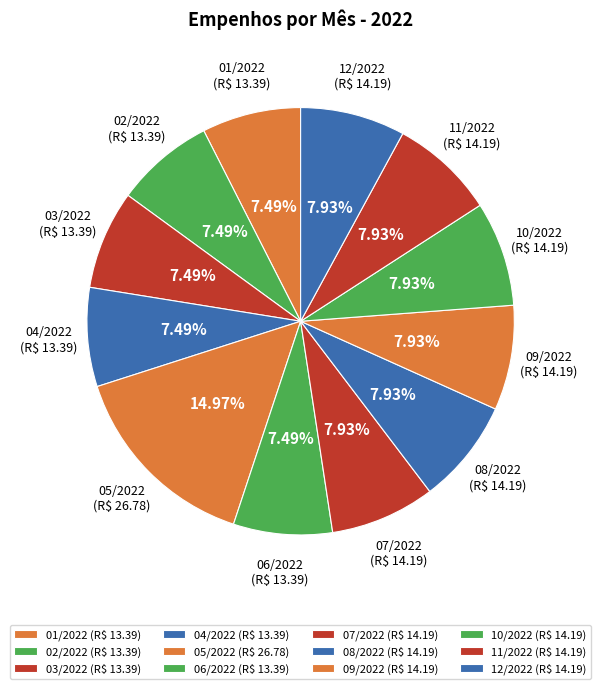

Does any single category account for the majority?

No